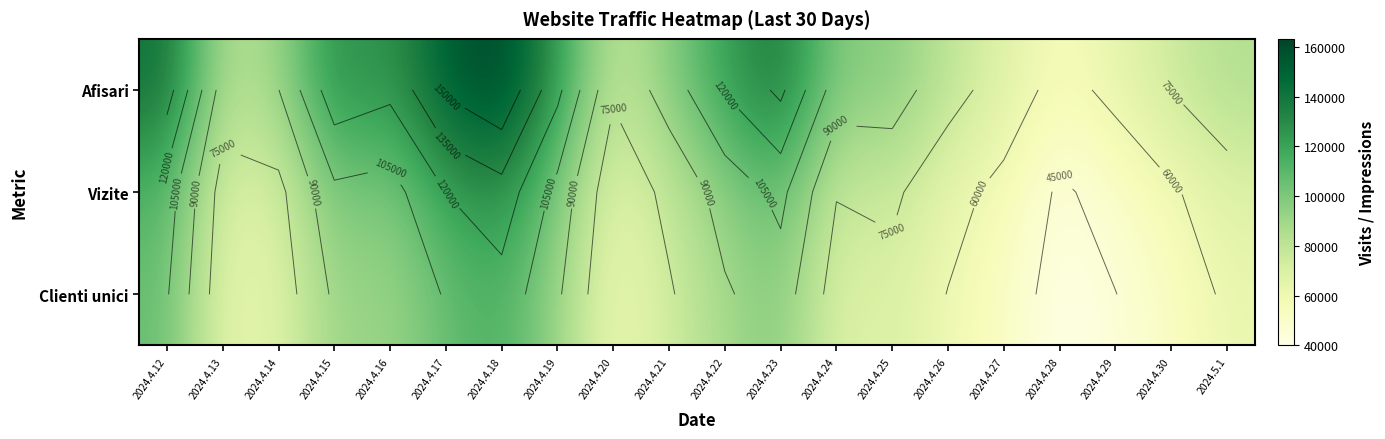

Which series changed the most between 2024.4.22 and 2024.4.23?

Afisari